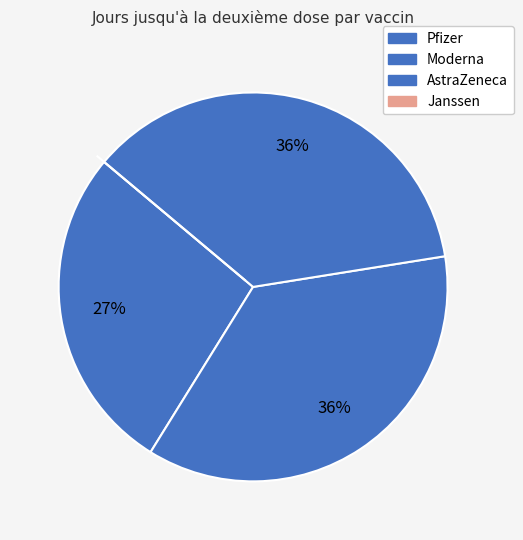

Approximately how many times larger is the value at Pfizer compared to Moderna?

0.8